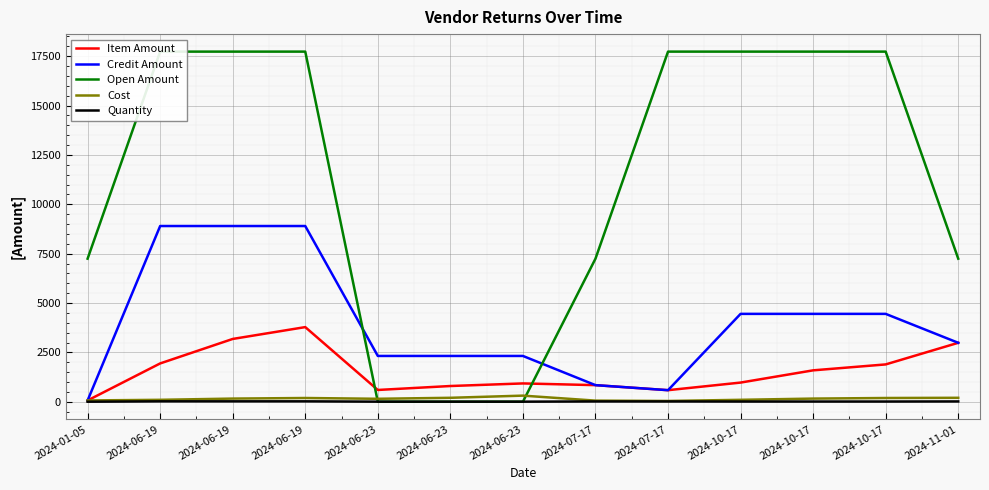

What is the value of the Quantity point at the 5th from the left?

4